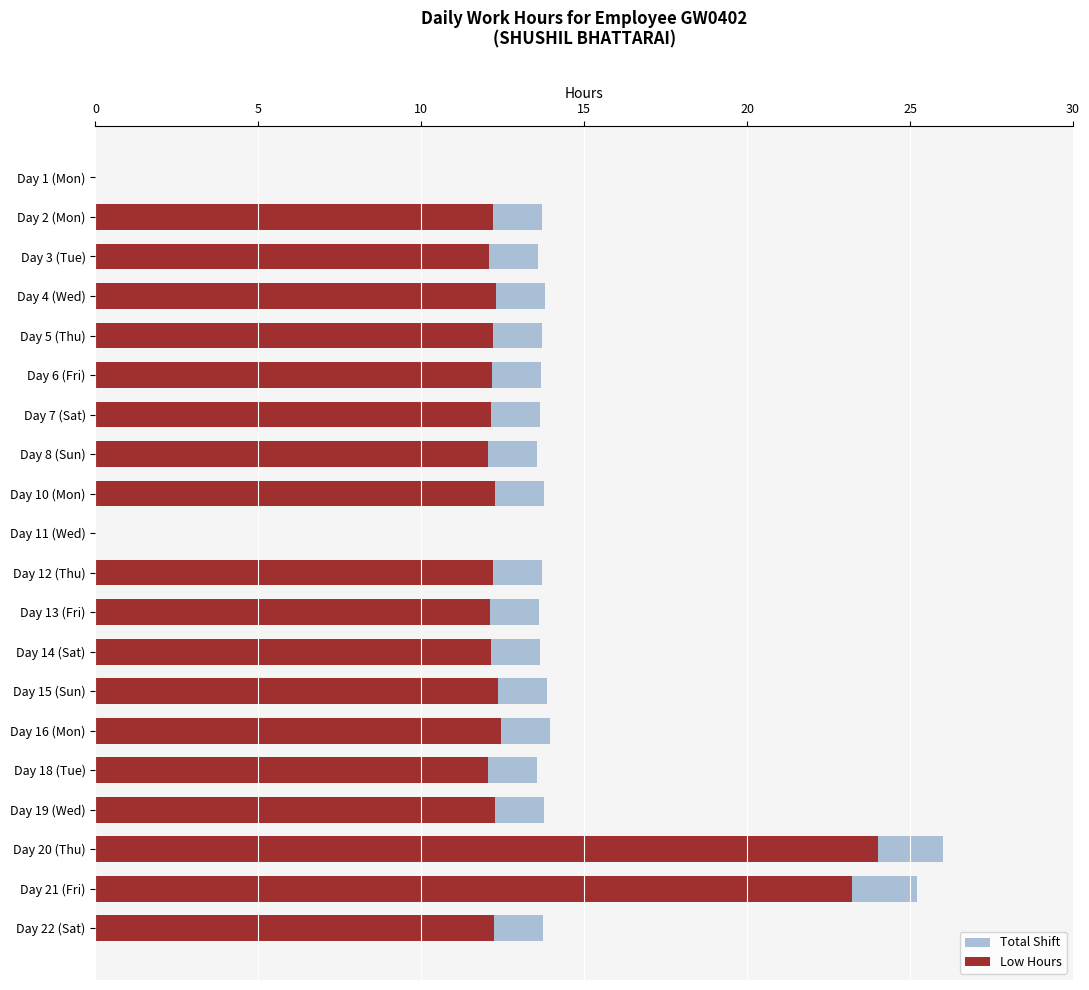

True or false: Total Shift has a value of 20.6 at 11.

False